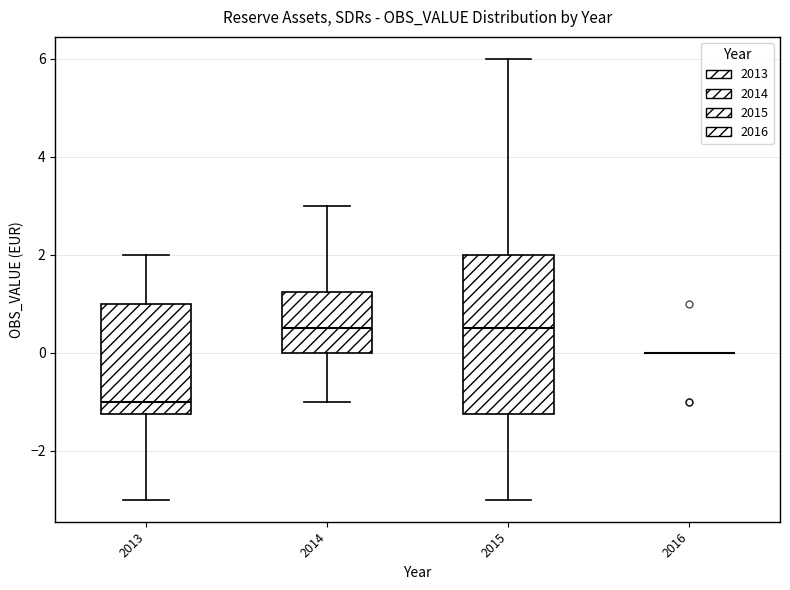

Comparing the boxes themselves (not the whiskers), which one is the tallest?

2015